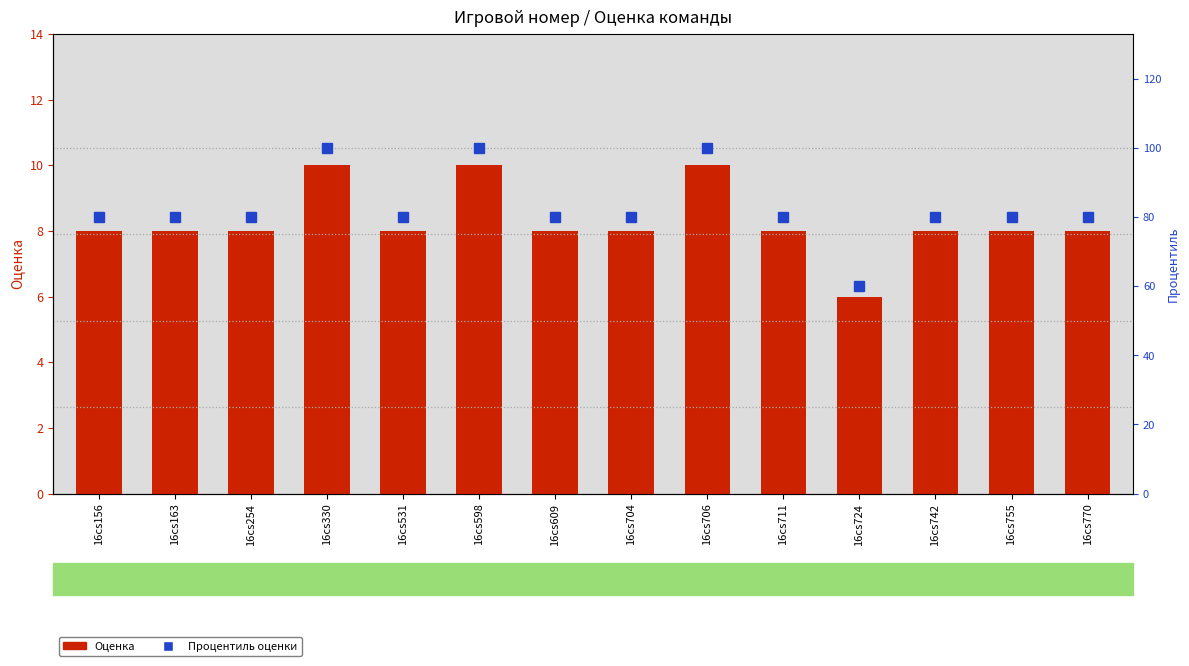

What is the sum of the Процентиль оценки values at 16cs330 and 16cs598?

200